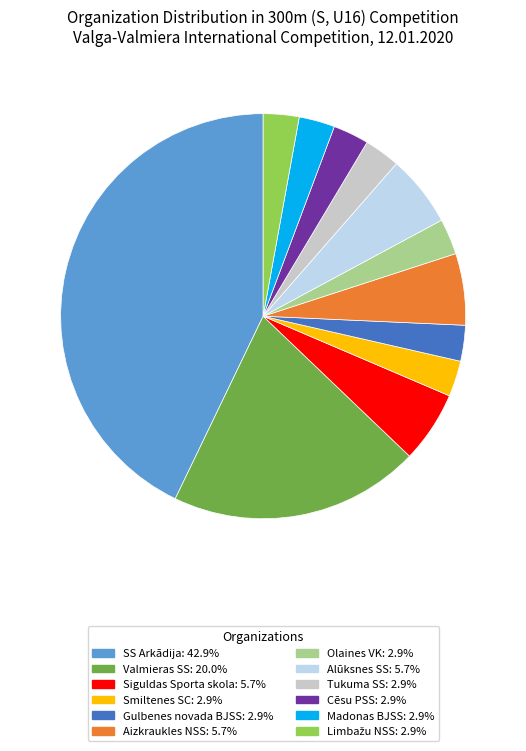

Which slice is the largest?

SS Arkādija